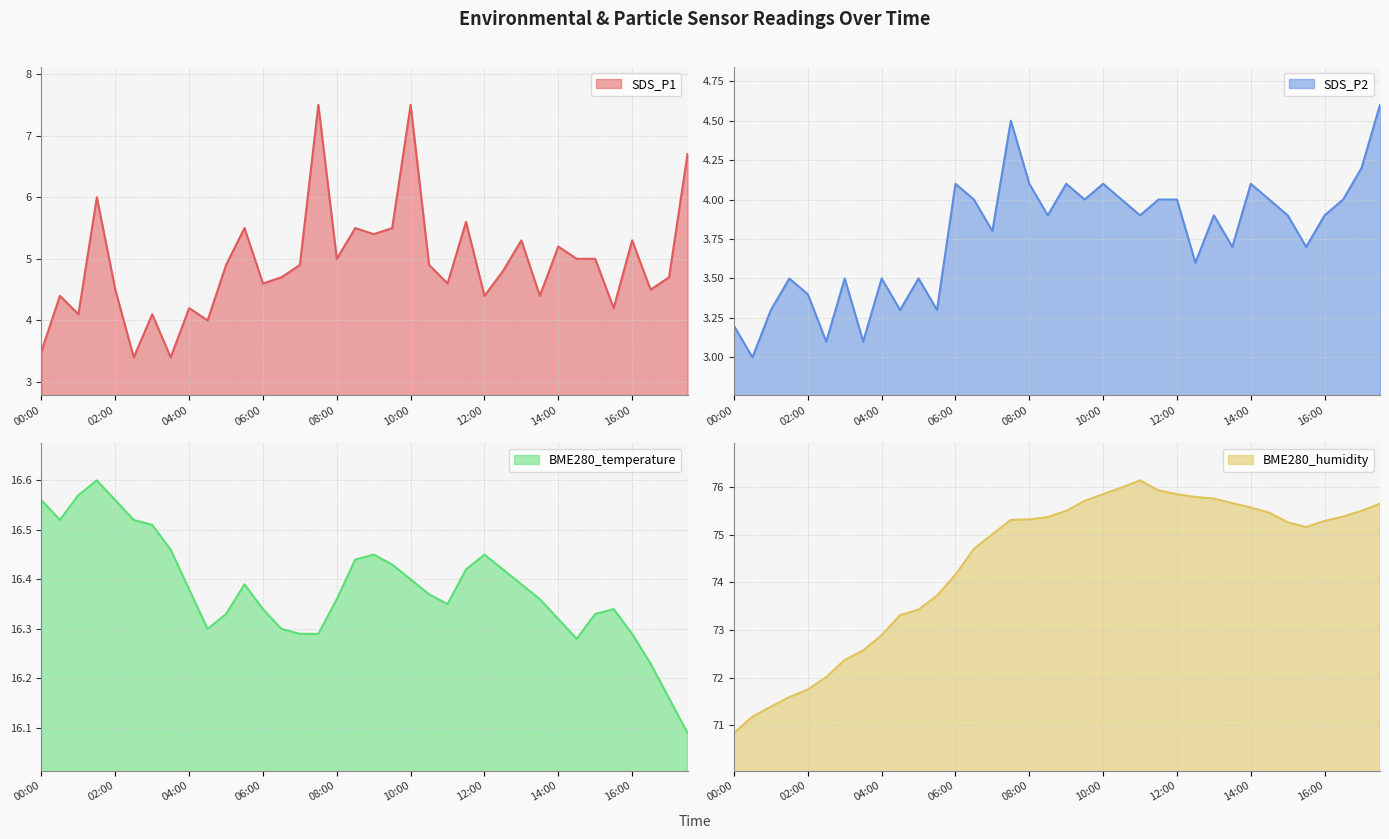

List the series in order of their peak value, lowest first.

SDS_P2, SDS_P1, BME280_temperature, BME280_humidity